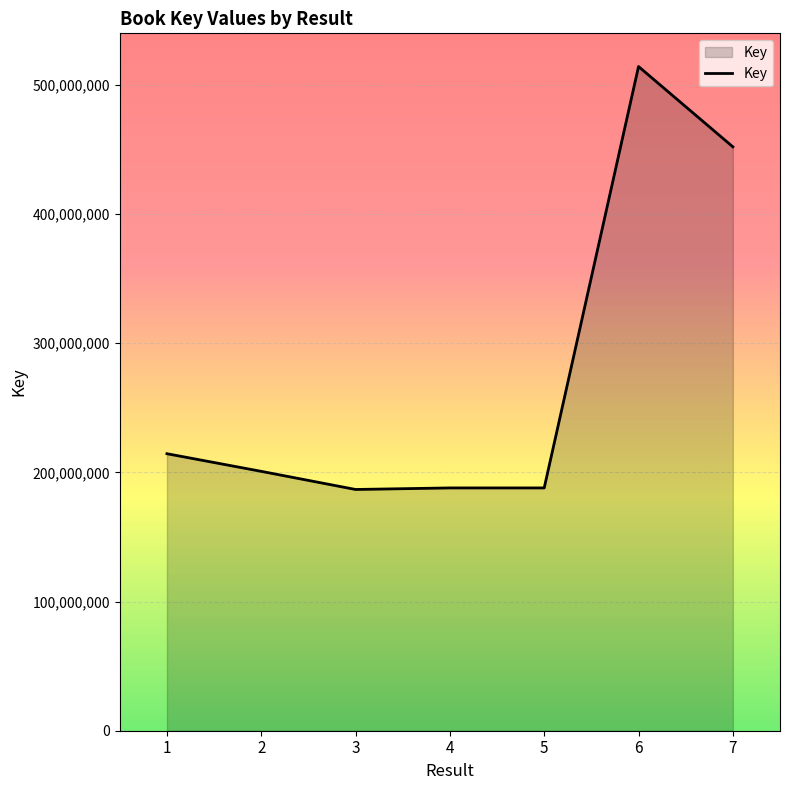

The chart shows a value of 357378232 at 2. True or false?

False